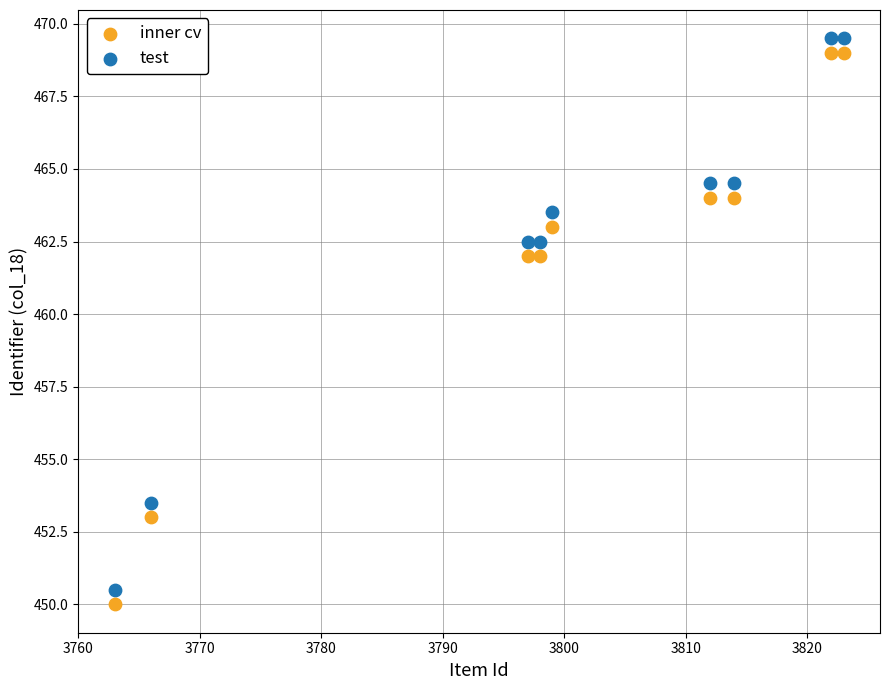

Across all data points, what is the range of Y values (max minus min)?

19.5